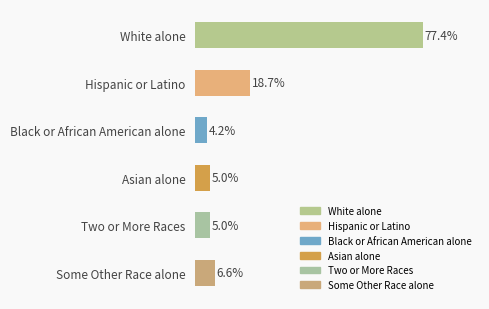

Between Some Other Race alone and Two or More Races, which is larger?

Some Other Race alone